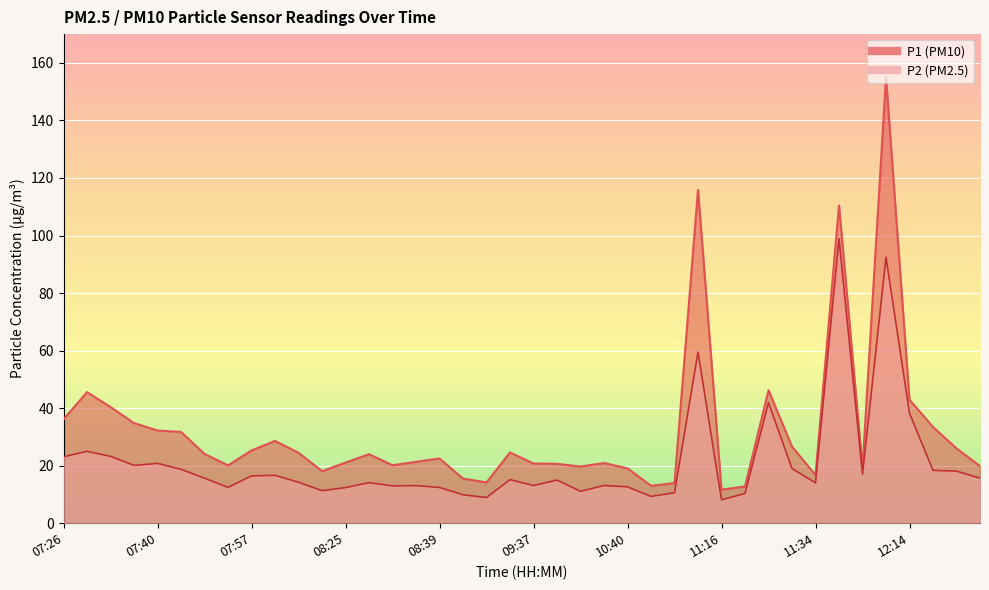

True or false: P1 has more than 0 interior local peaks.

True